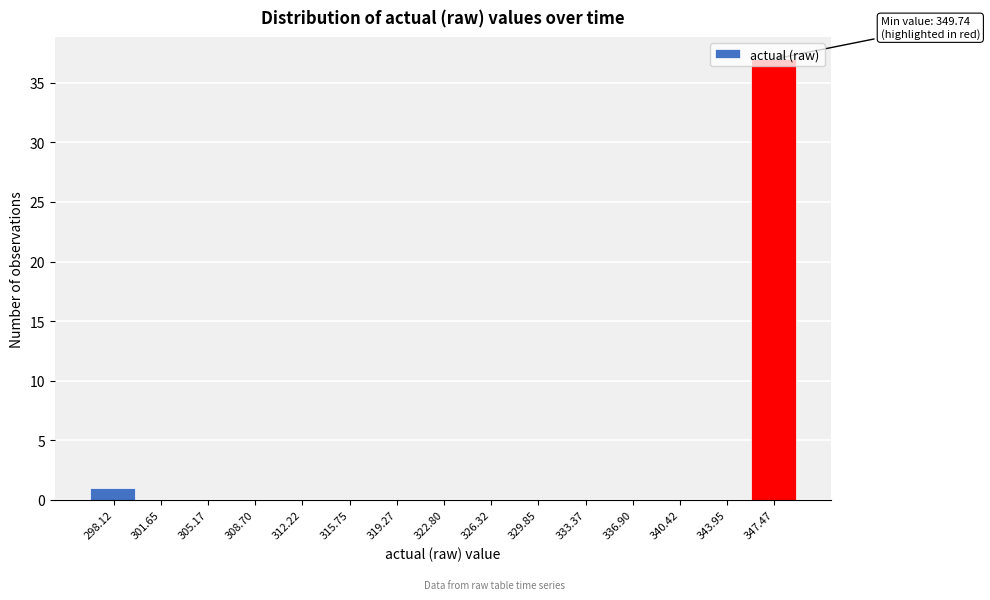

Which label corresponds to the largest value in the chart?

347.47